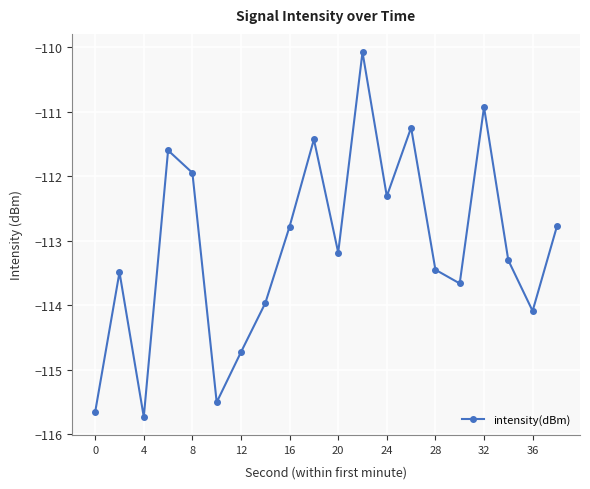

How many interior local peaks (higher than both neighbors) does the data have?

6